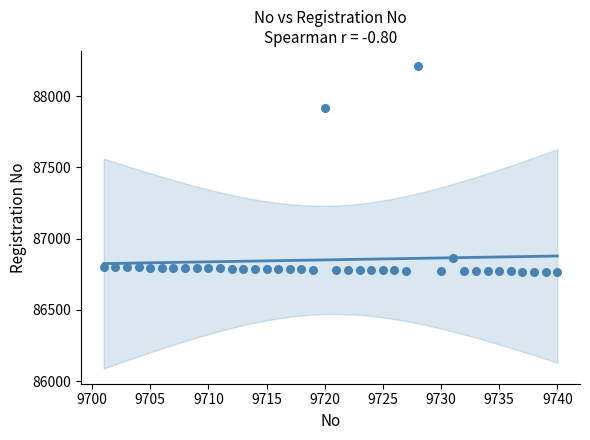

What Y value in the scatter plot is closest to 87488?

87916